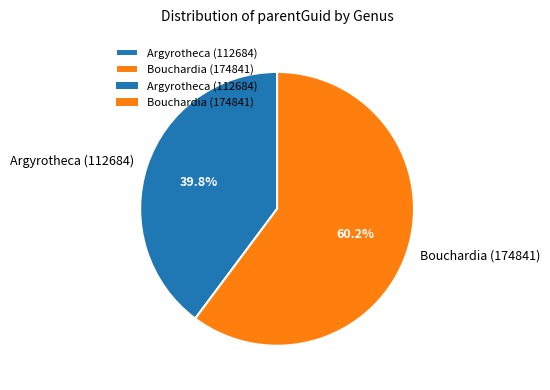

How many segments does this pie chart have?

2